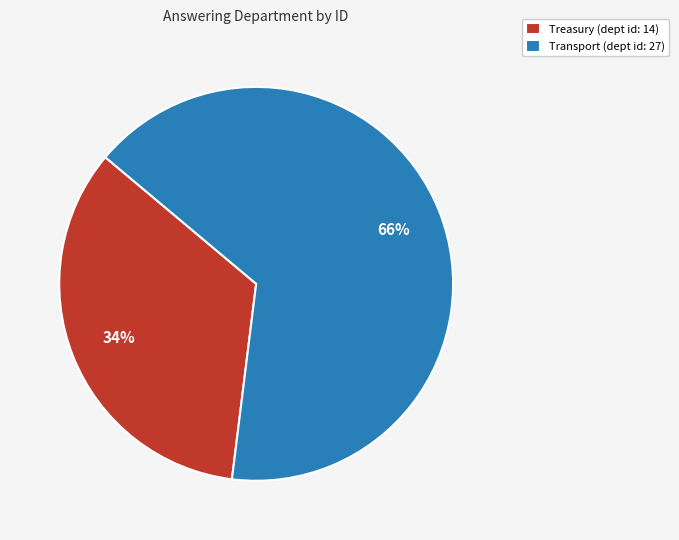

How many segments does this pie chart have?

2